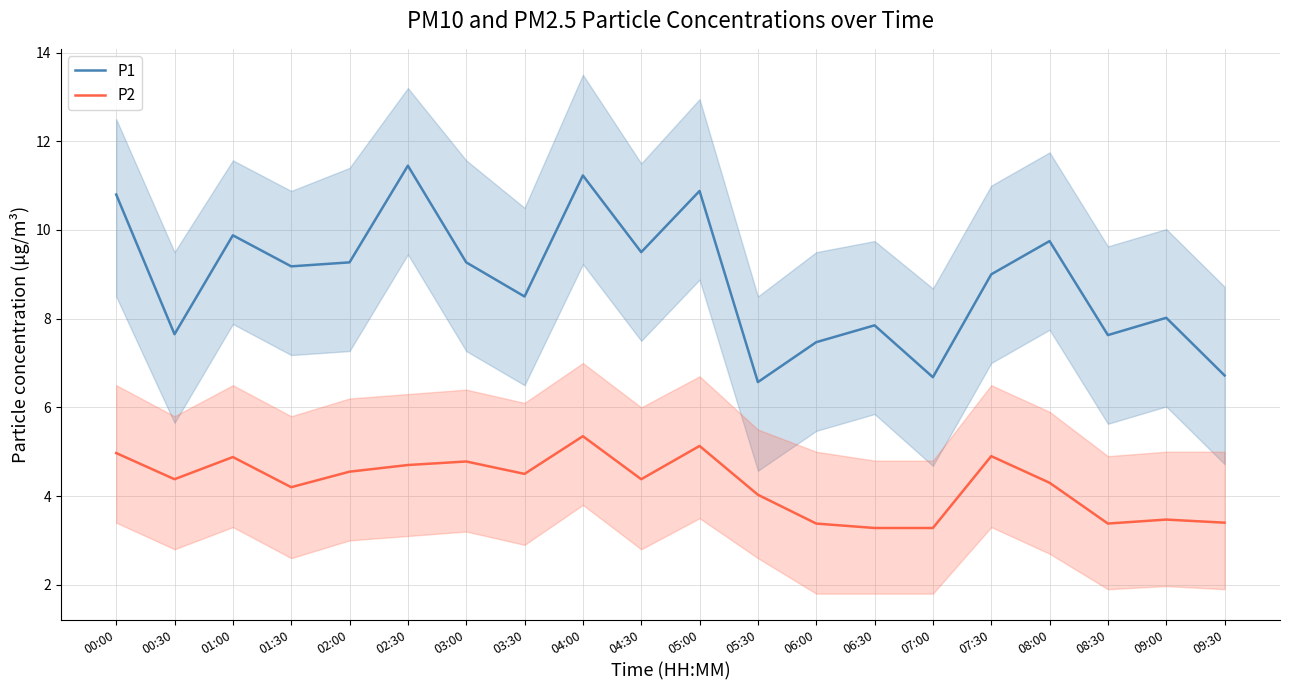

What is the maximum value shown in the chart?

11.4